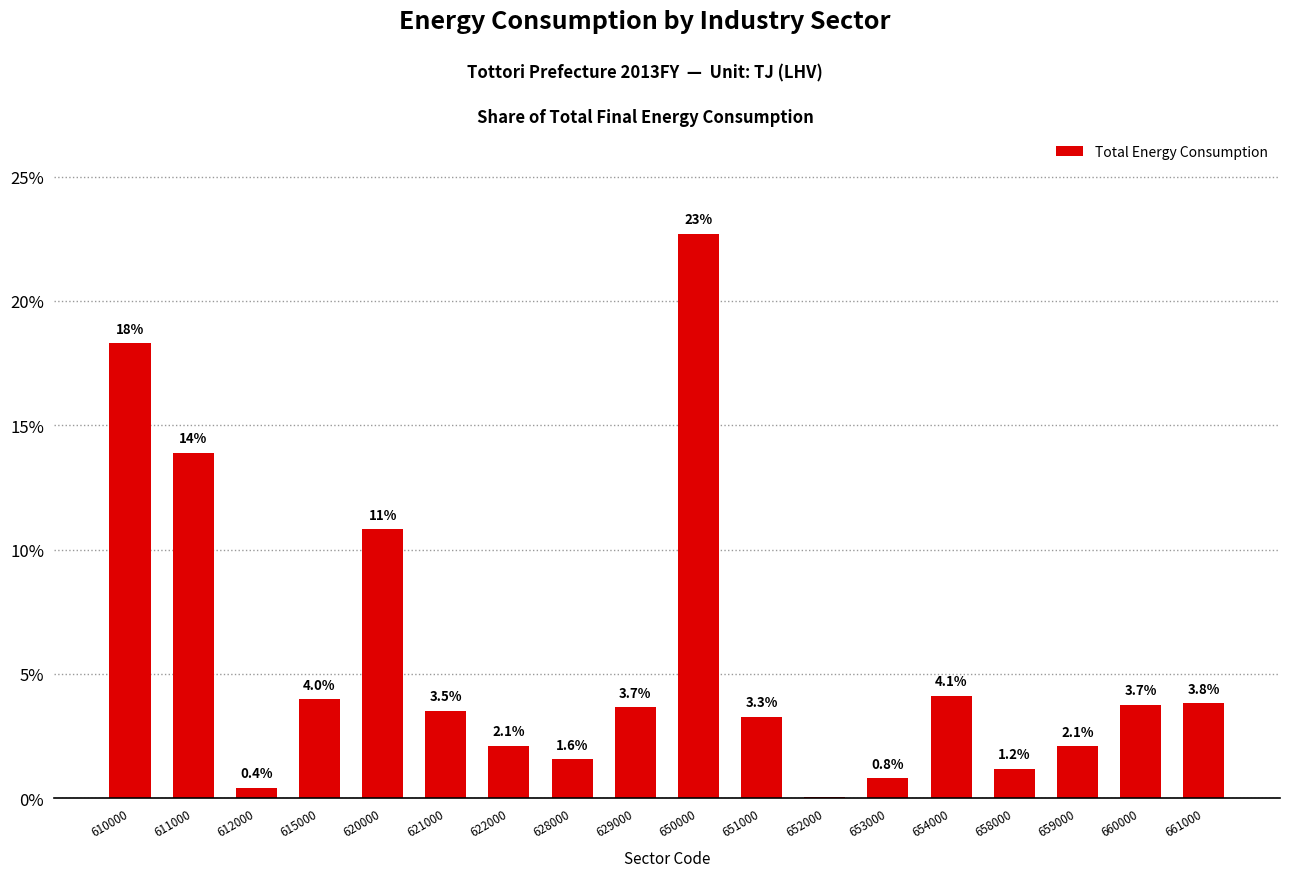

What is the change in value from 629000 to 658000?

-2.5